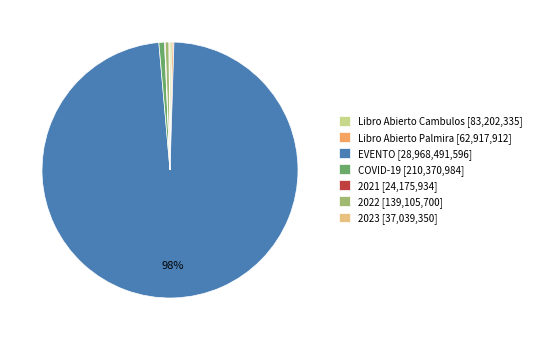

Which category has the biggest portion of the pie?

EVENTO